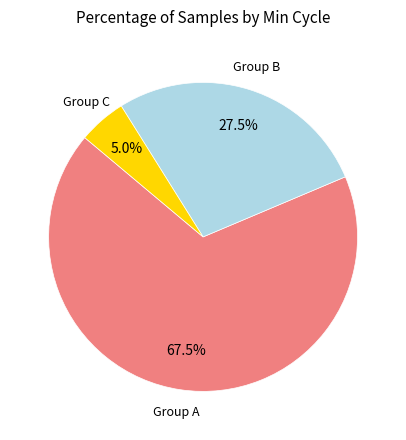

Is there any slice that represents more than half of the pie?

Yes